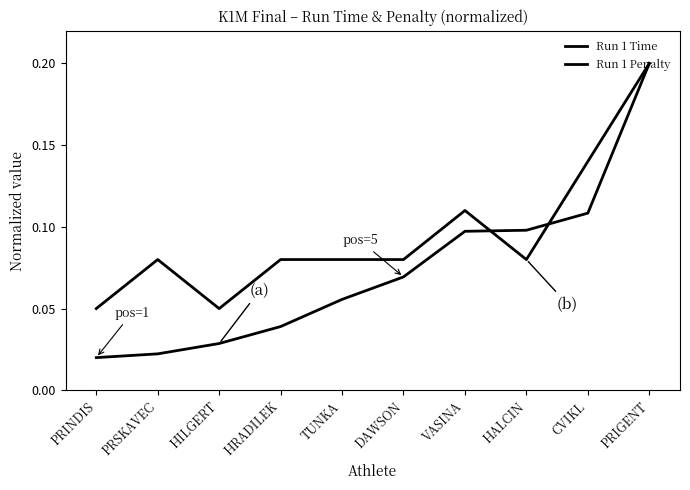

List the labels in order of Run 1 Penalty value, smallest first.

PRINDIS, HILGERT, PRSKAVEC, HRADILEK, TUNKA, DAWSON, HALCIN, VASINA, CVIKL, PRIGENT